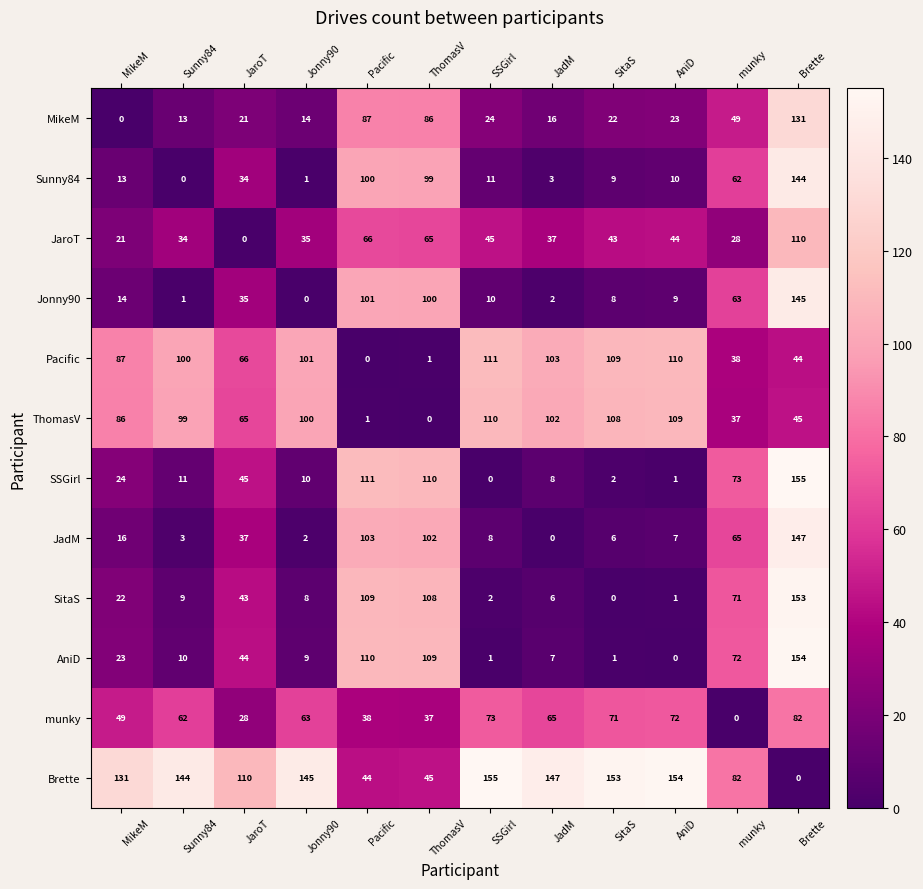

What is the spread (max minus min) of values at Jonny90?

145